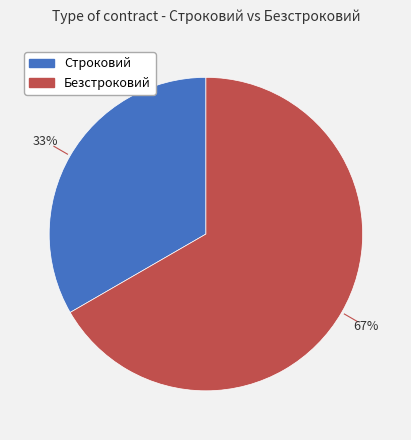

Count the number of slices in the pie.

2